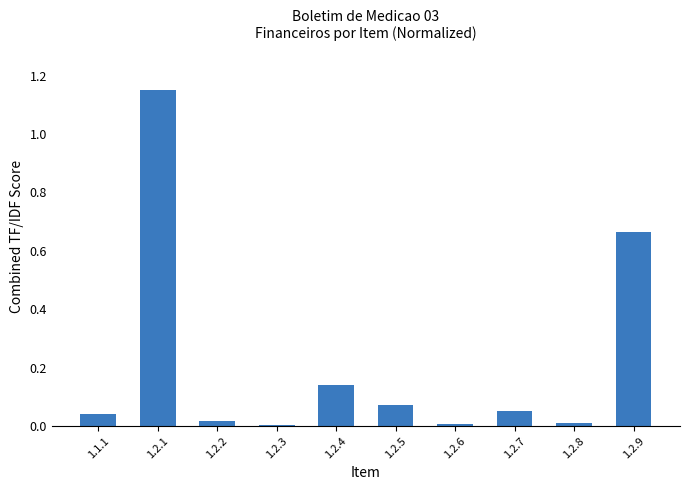

What is the sum of the values at 1.2.9 and 1.2.4?

0.8